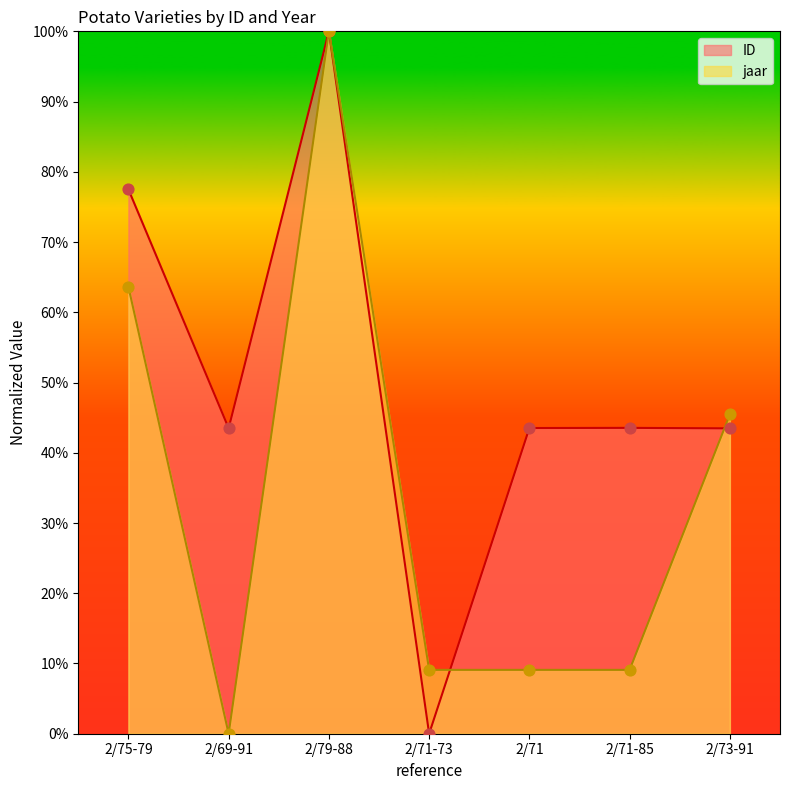

Which series has the widest spread of Y values?

ID